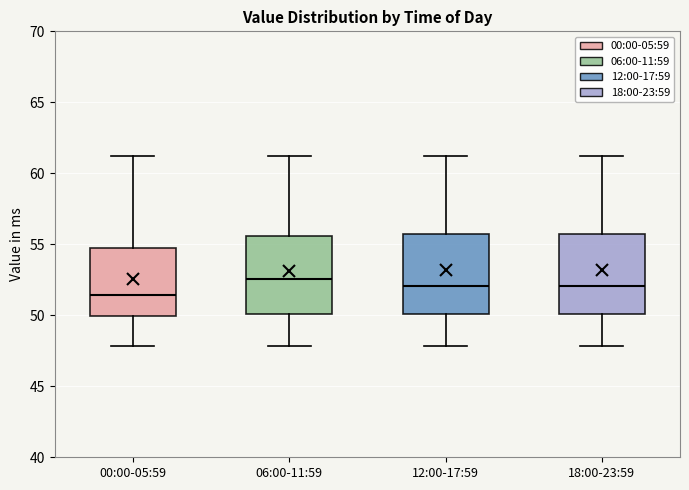

Reading left to right, read every box against the y-axis: the position of its median line, the range the box covers, and the ends of its whiskers. The values are not printed on the chart, so give them approximately, as read against the axis.

00:00-05:59: median 51.5, box 50.0 to 54.5, whiskers 48.0 to 61.0
06:00-11:59: median 52.5, box 50.0 to 55.5, whiskers 48.0 to 61.0
12:00-17:59: median 52.0, box 50.0 to 56.0, whiskers 48.0 to 61.0
18:00-23:59: median 52.0, box 50.0 to 56.0, whiskers 48.0 to 61.0